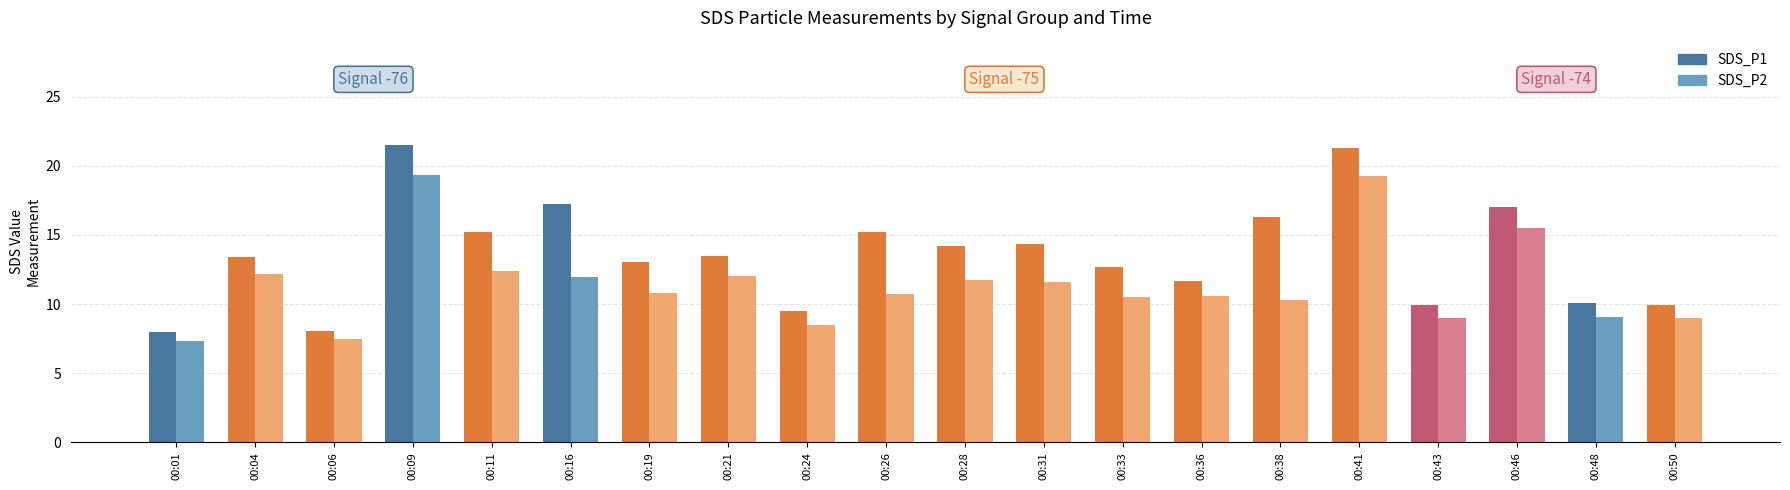

What is the average value of the SDS_P2 series?

11.5